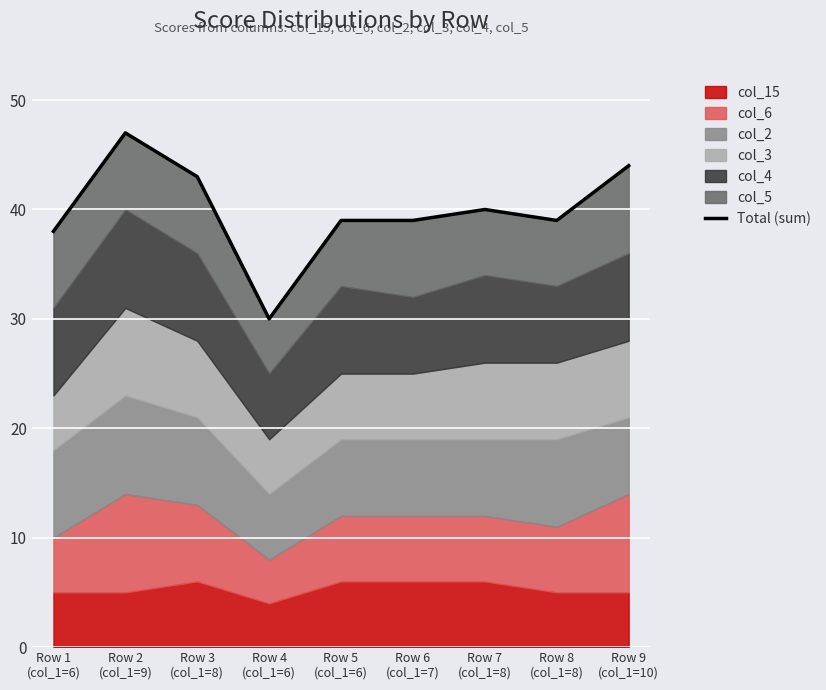

What is the change in value from Row 3
(col_1=8) to Row 9
(col_1=10)?

+1